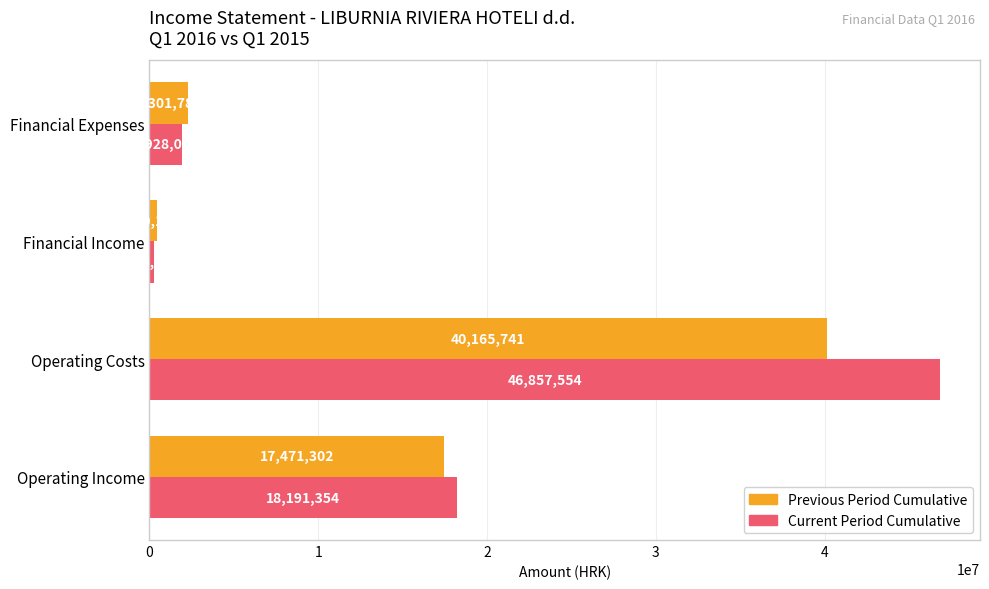

The Current Period Cumulative series shows 1928033 at Financial Expenses. True or false?

True